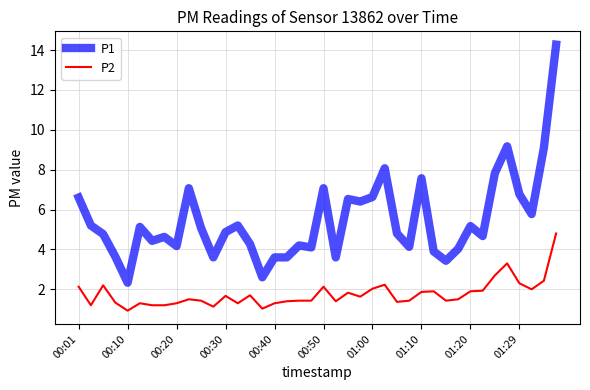

What is the minimum value for P2?

0.9